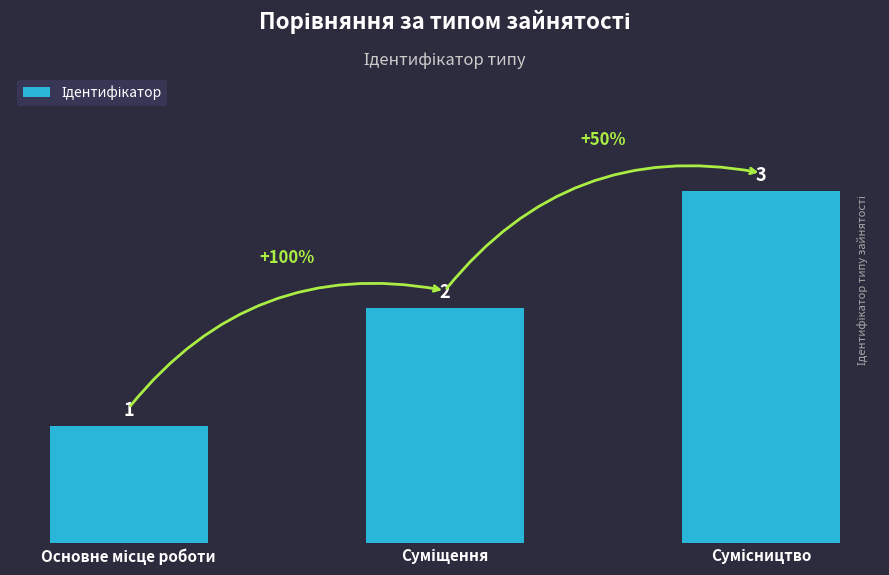

What is the average value?

2